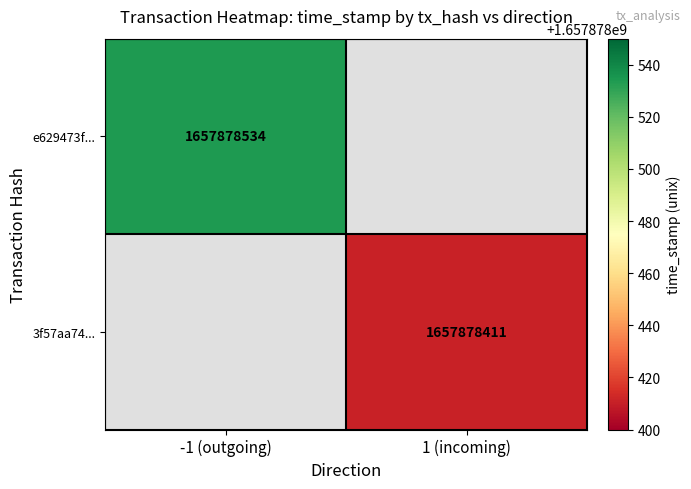

Is it true that 3f57aa7487770bbd96a8a33a6e6679703c887d9 equals 1657878411 at time_stamp?

True